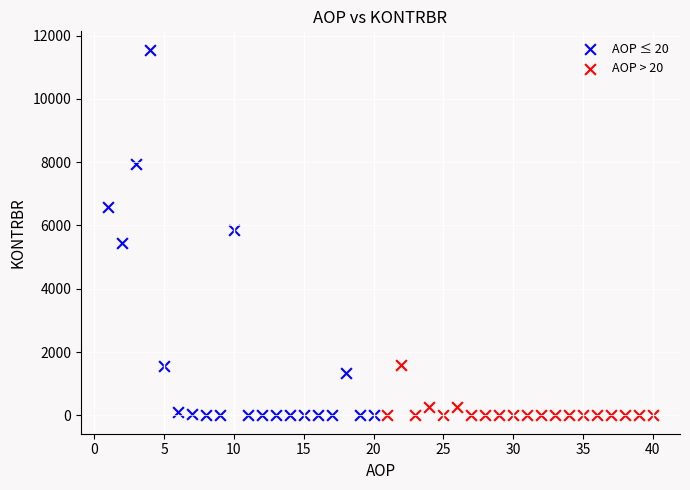

Which series has the widest spread of Y values?

AOP ≤ 20